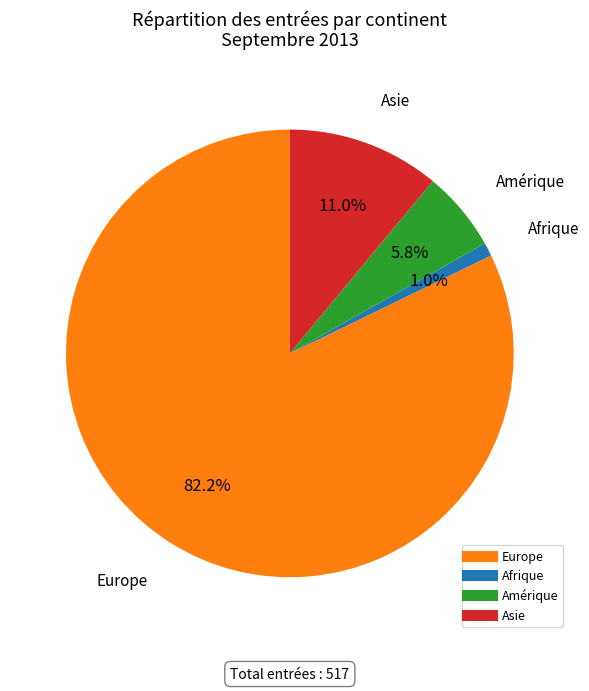

Is there a majority slice in this chart?

Yes